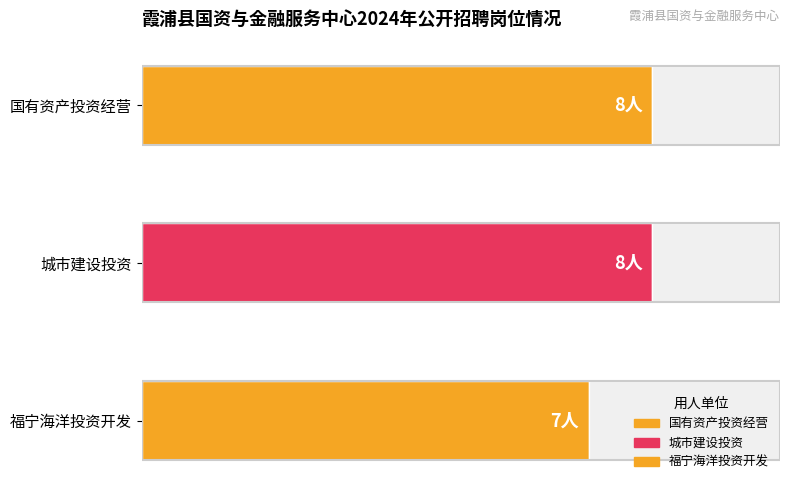

Does the chart contain stacked bars?

No